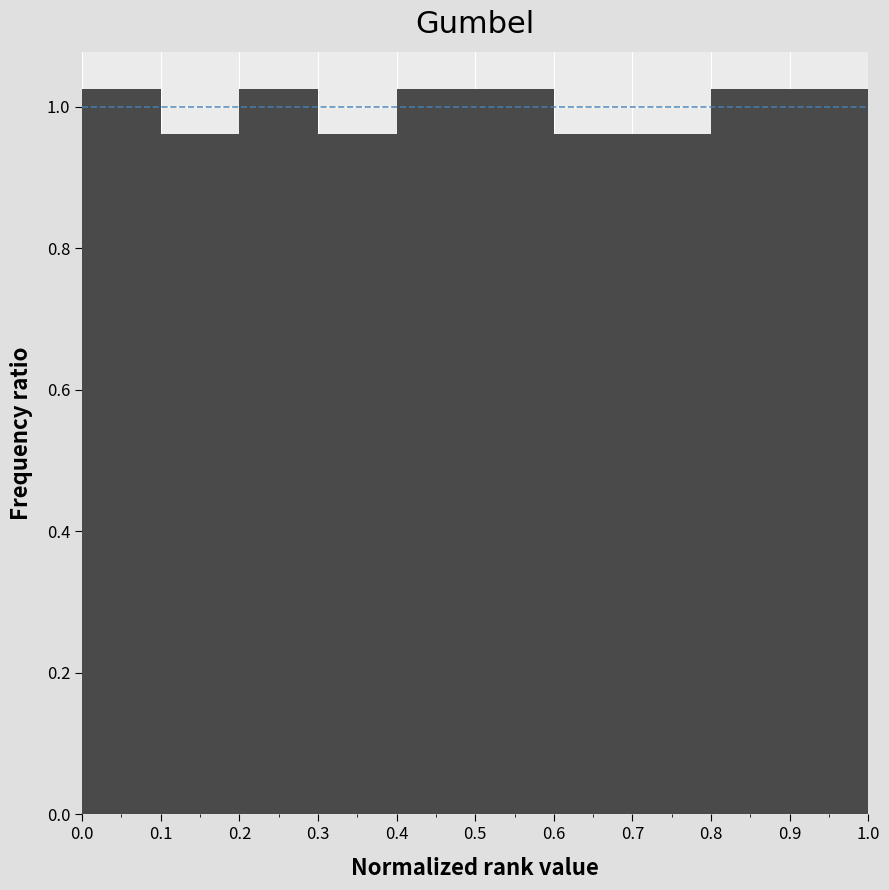

What is the height of the bar covering 0.9 to 1.0 on the x-axis? The values are not printed on the chart, so give them approximately, as read against the axis.

1.02